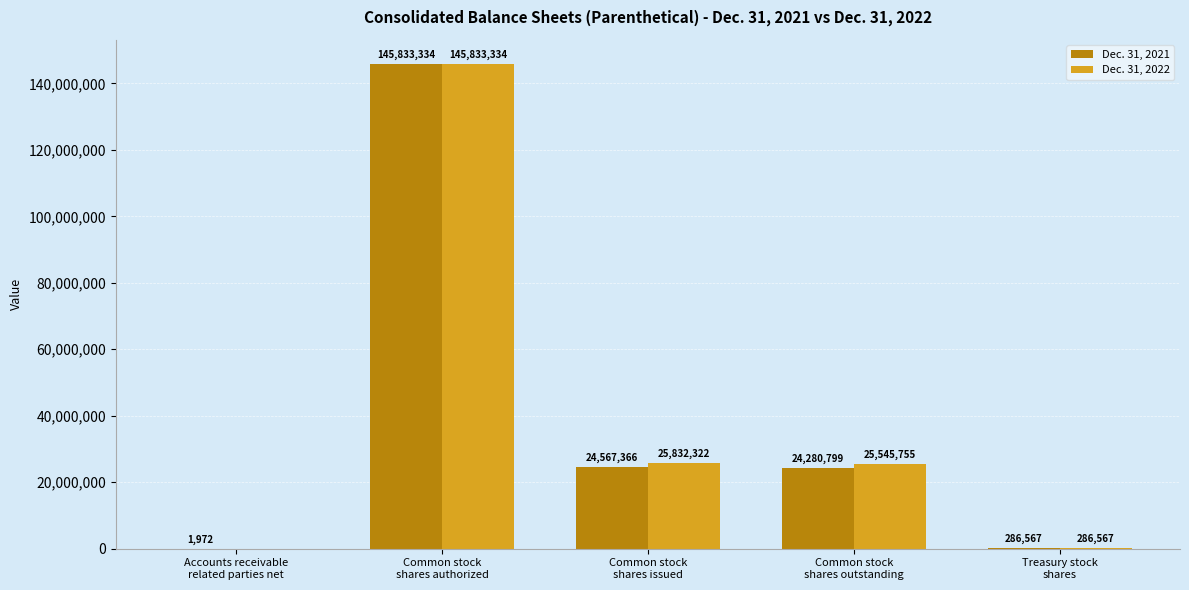

What is the sum of all Dec. 31, 2022 values?

197497978